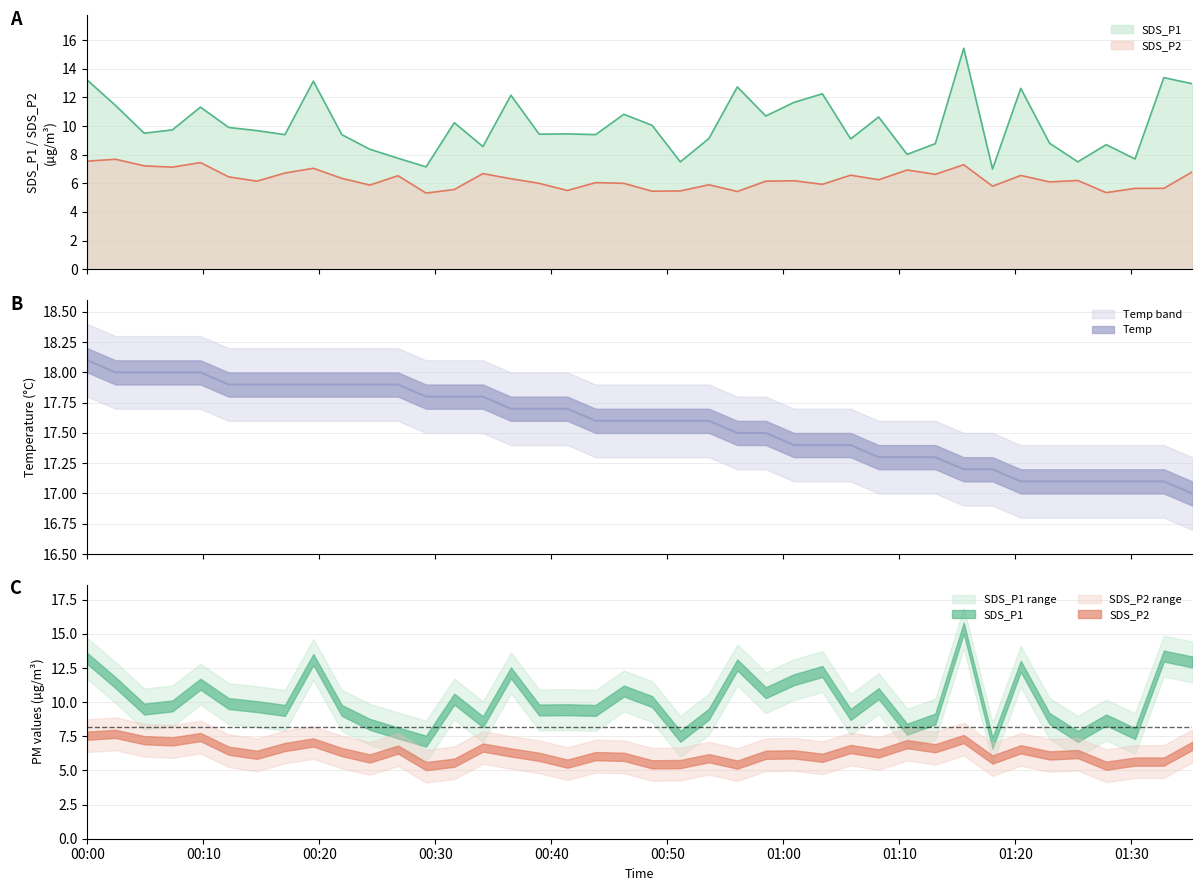

True or false: SDS_P1 and SDS_P2 cross at least once.

False